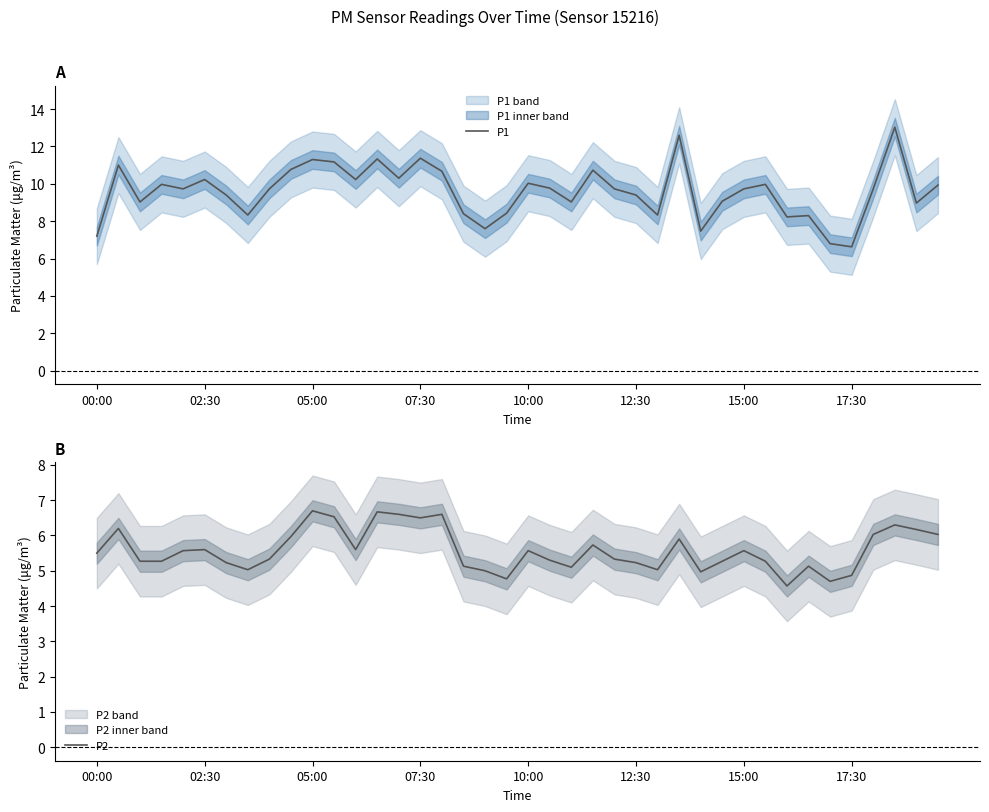

What is the total value across all series at 00:00?

12.7